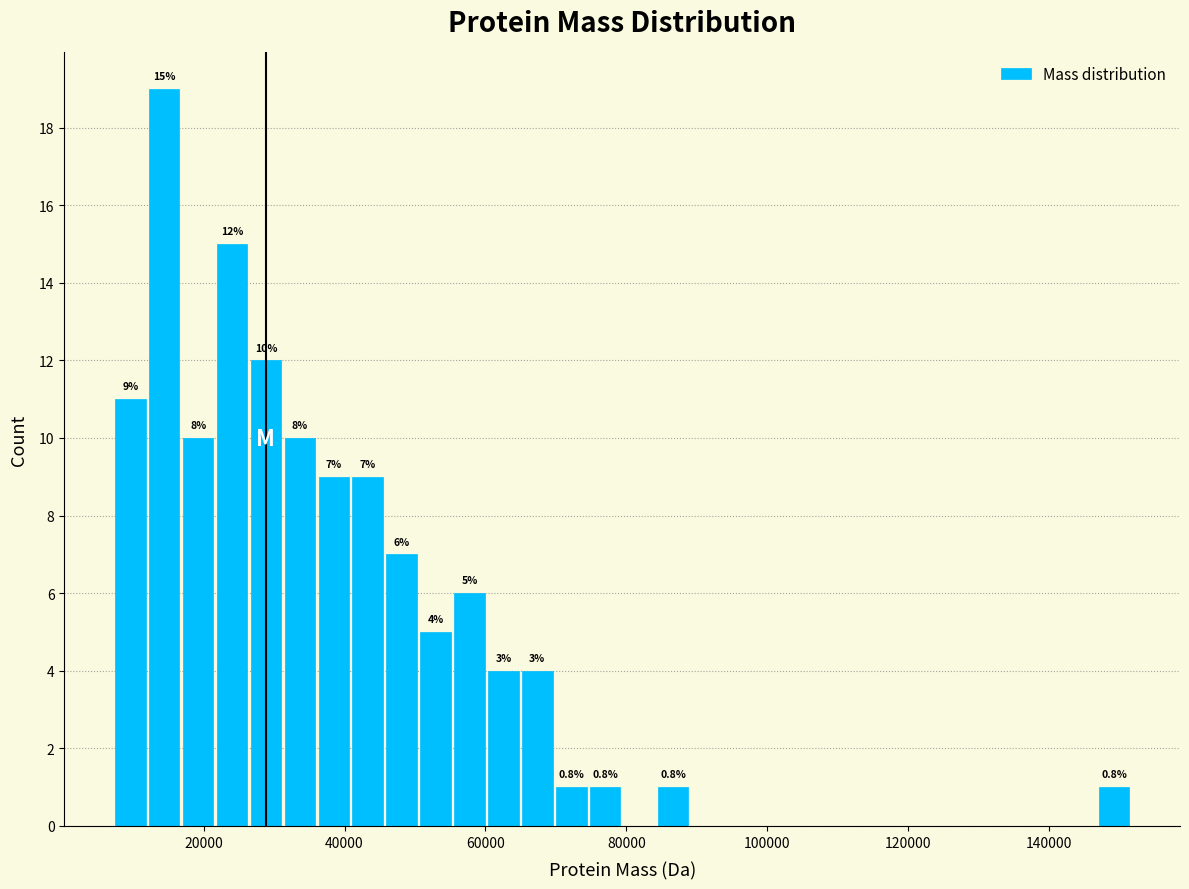

Around what value on the x-axis is the tallest bar? Give the approximate position of its centre, as read against the axis.

14000